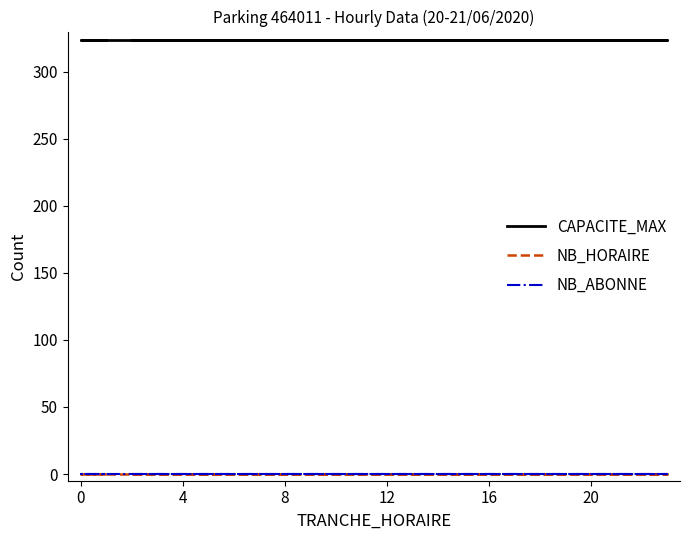

Rank the series by their maximum value, from lowest to highest.

NB_HORAIRE, NB_ABONNE, CAPACITE_MAX